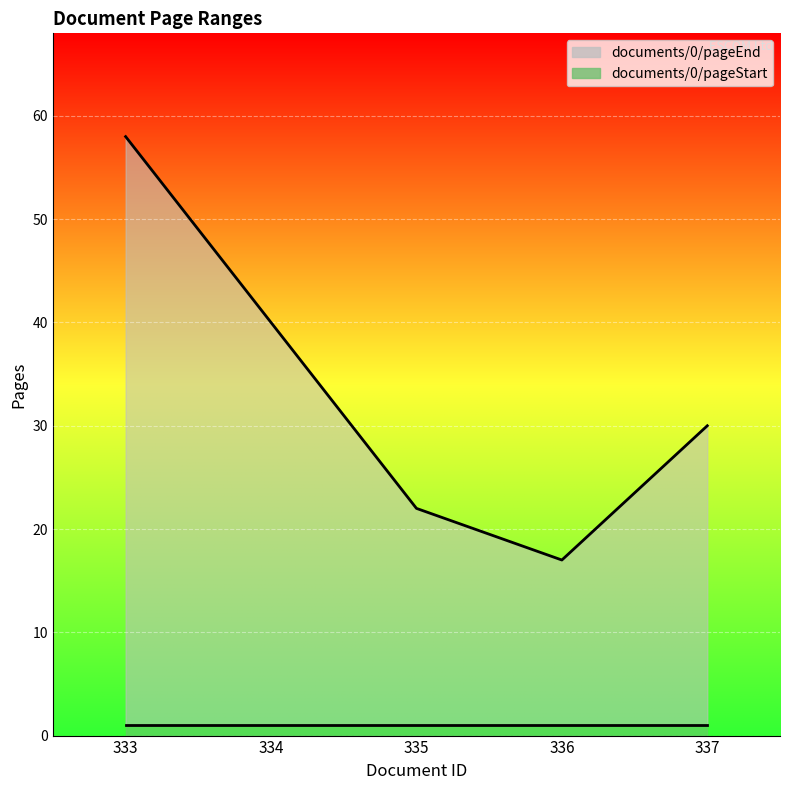

Rank the categories by value from lowest to highest.

336, 335, 337, 334, 333